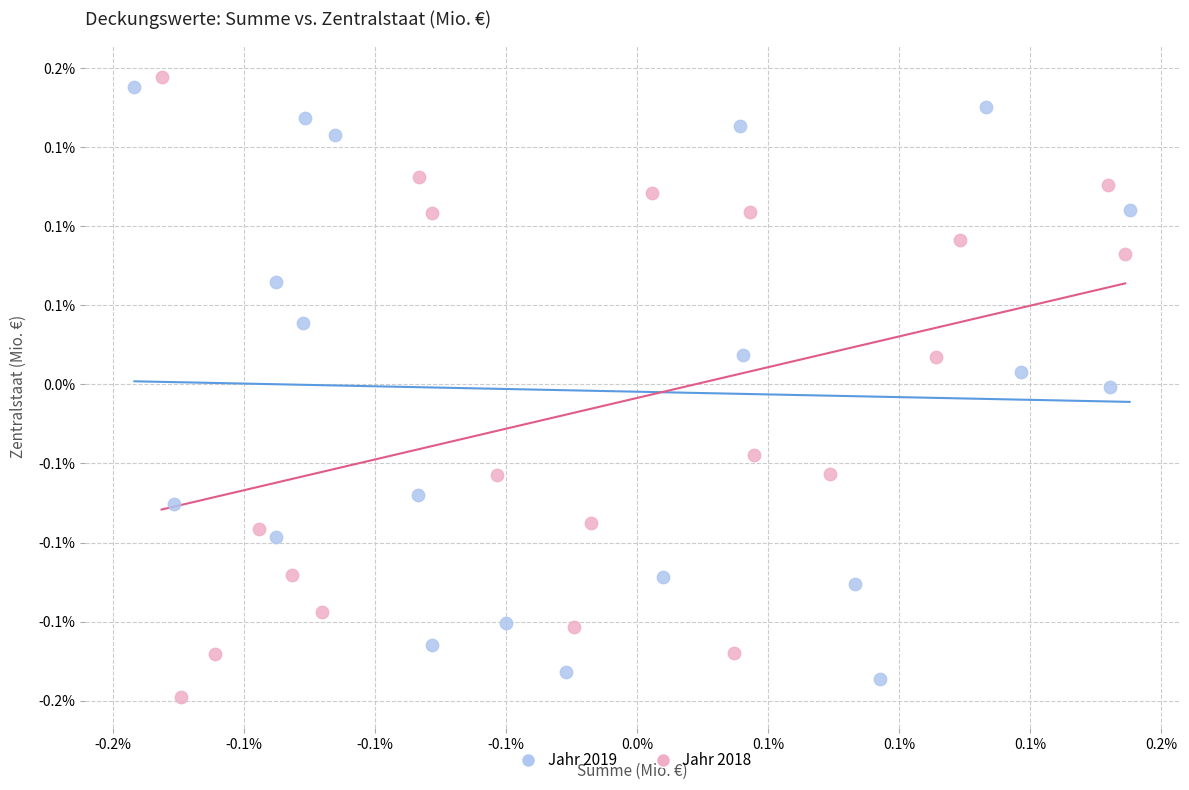

Which series contains the highest Y value?

Jahr 2018